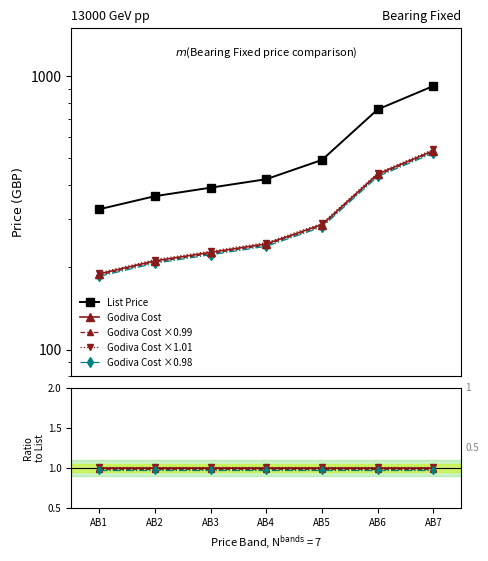

What is the sum of all Godiva Cost ×0.98 values?

2087.2